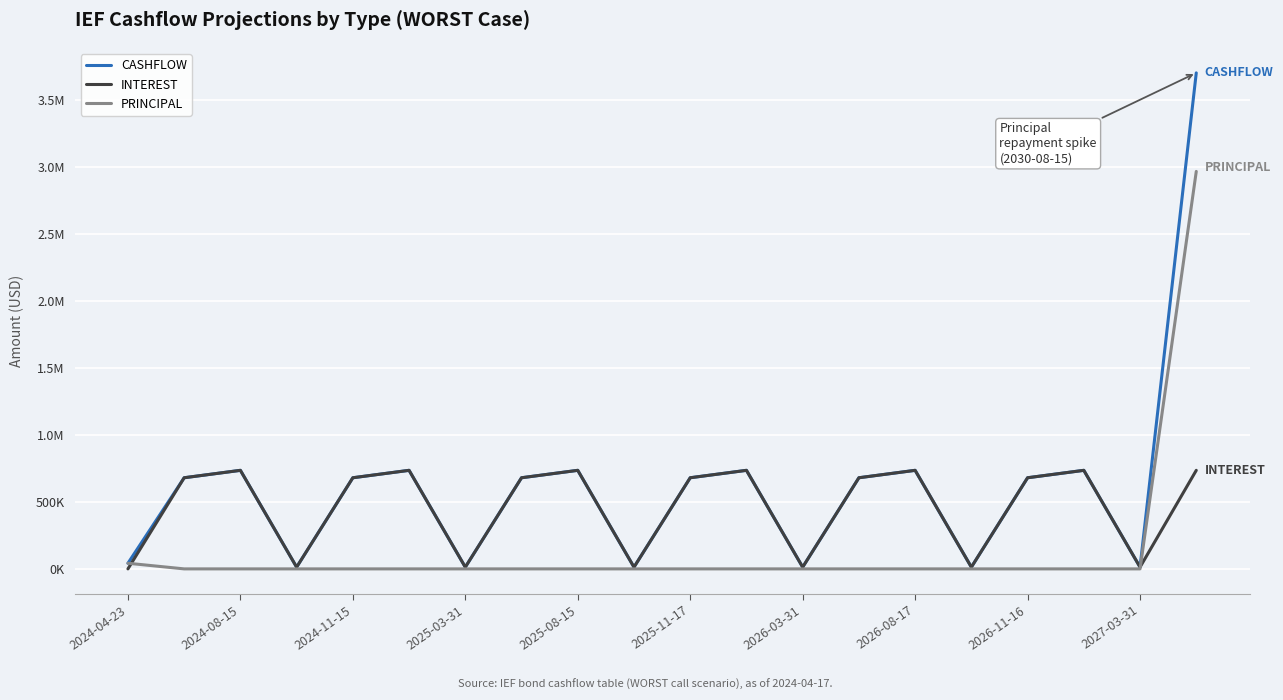

What are all the series names shown in the legend?

CASHFLOW, INTEREST, PRINCIPAL